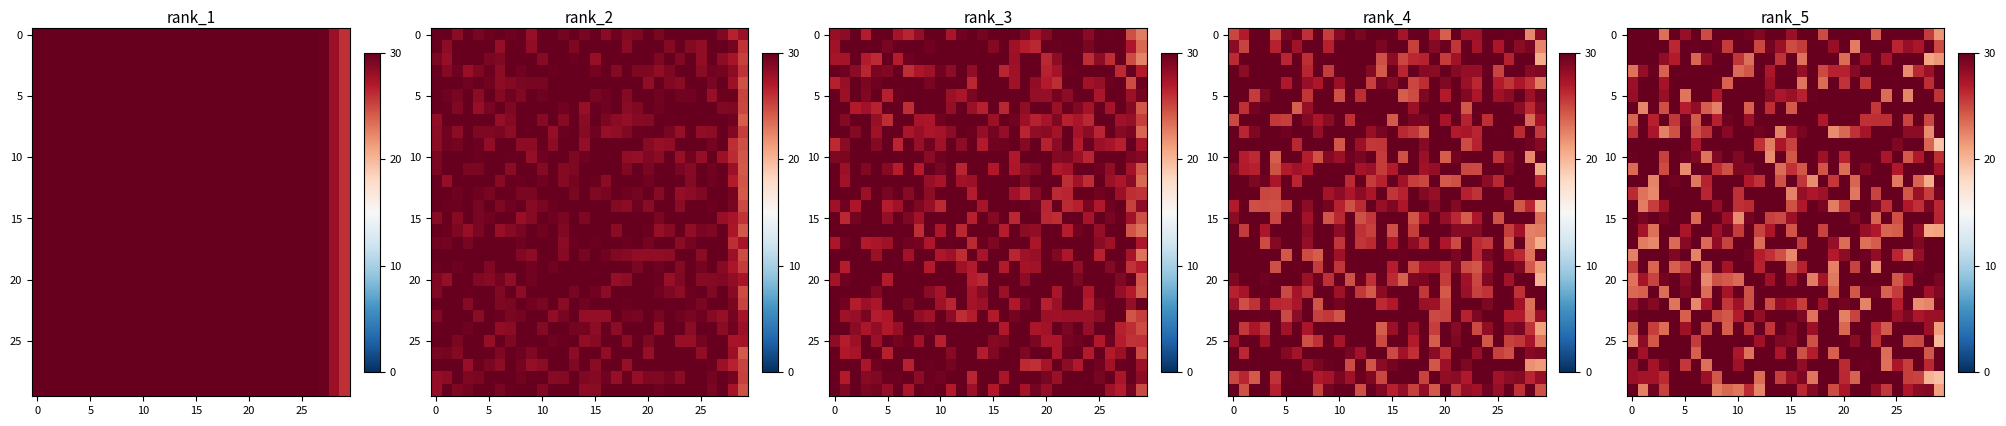

What is the minimum value shown in the chart?

19.2